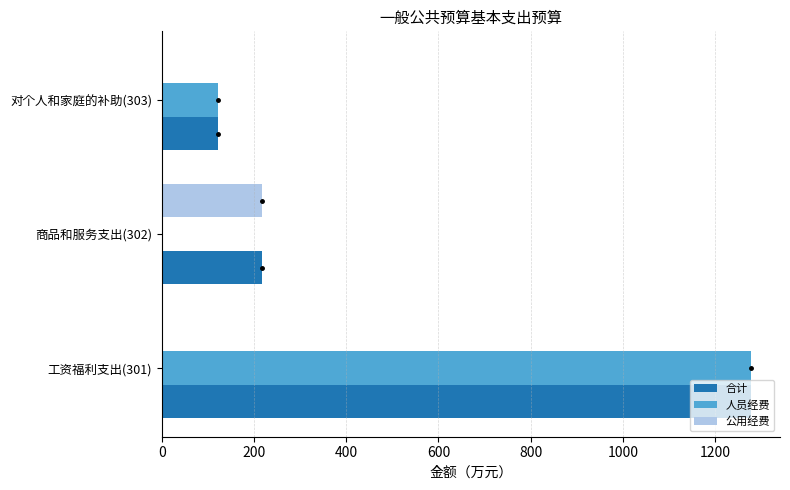

Which series has the largest total across all categories?

合计